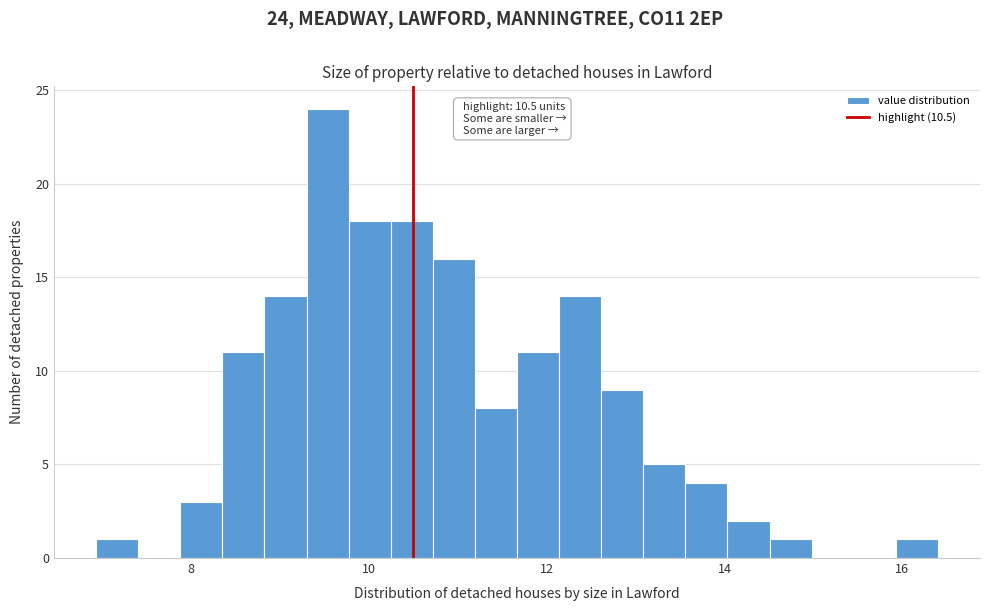

Read against the x-axis, roughly where is the centre of the tallest bar?

9.6